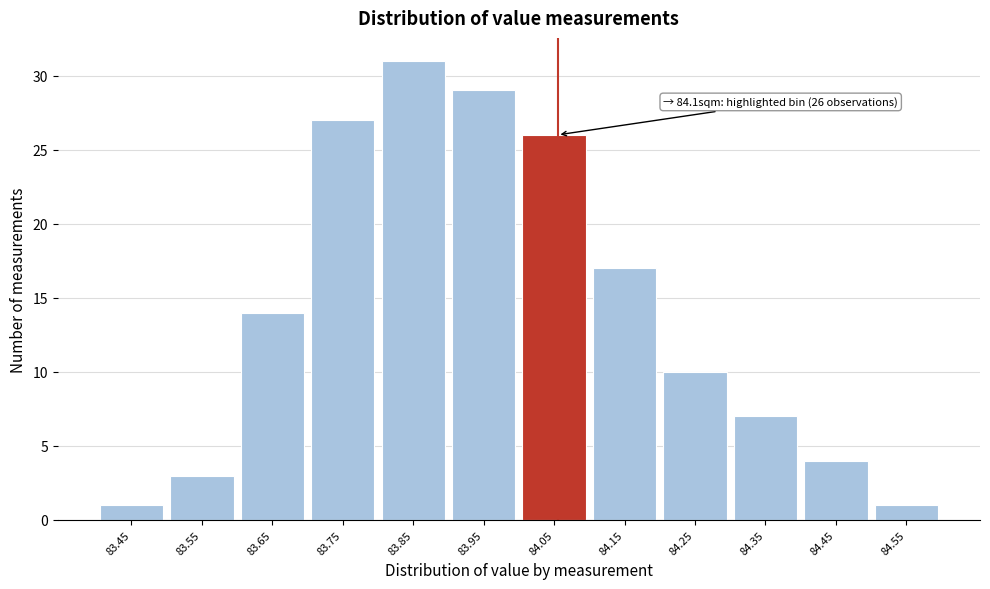

Reading left to right, transcribe all the data shown in this chart.

1	3	14	27	31	29	26	17	10	7	4	1